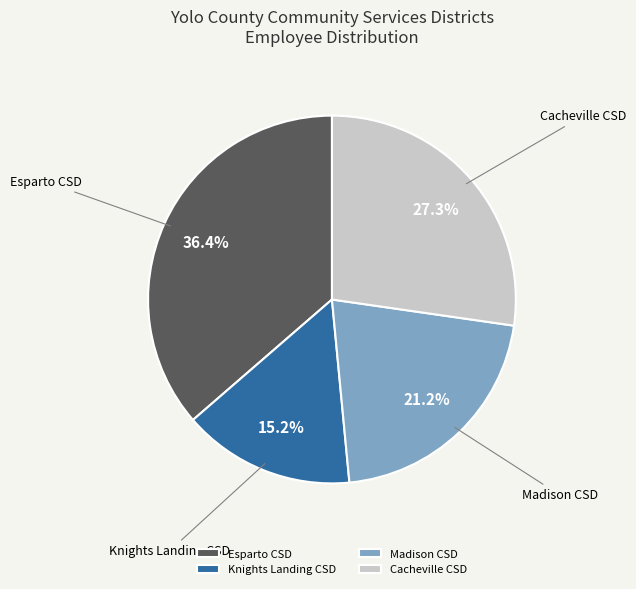

Between Madison CSD and Knights Landing CSD, which is larger?

Madison CSD